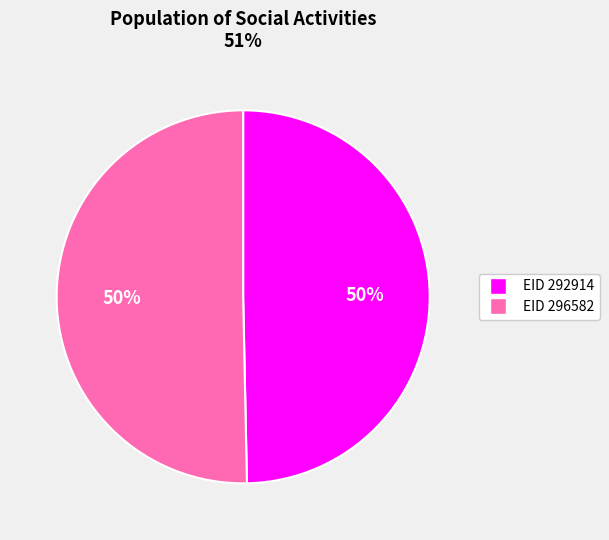

To the nearest percent, what is the average slice percentage?

50%